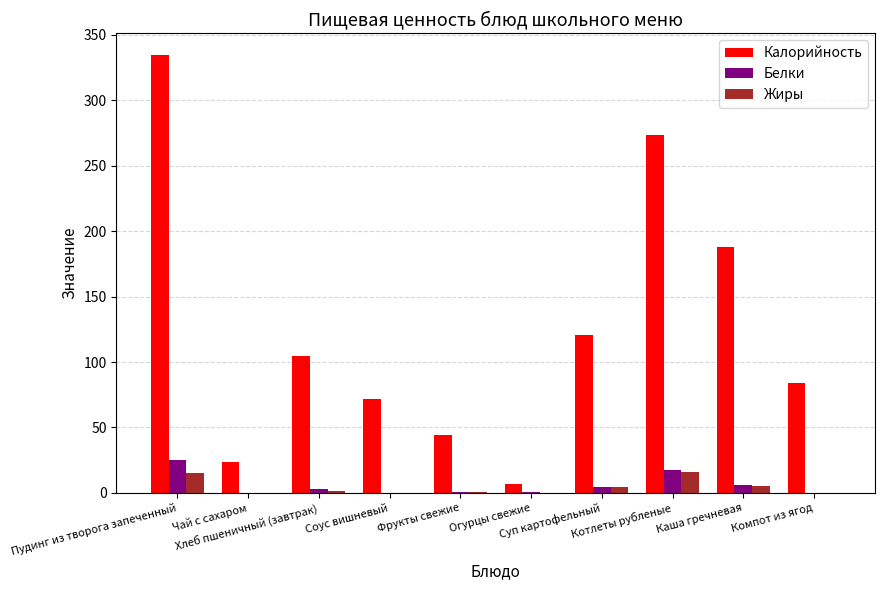

What is the greatest value displayed?

334.4